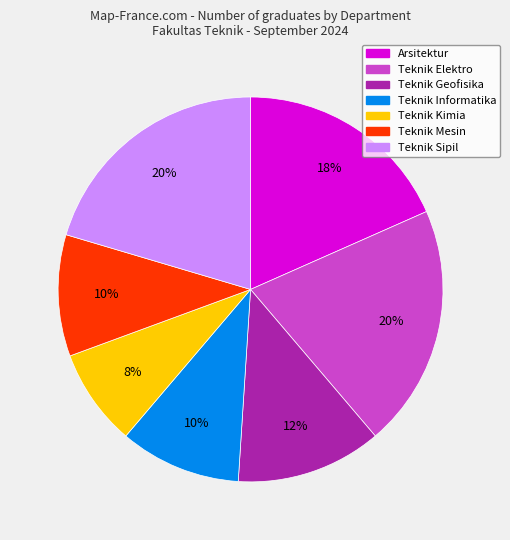

To the nearest percent, what is the average slice percentage?

14%